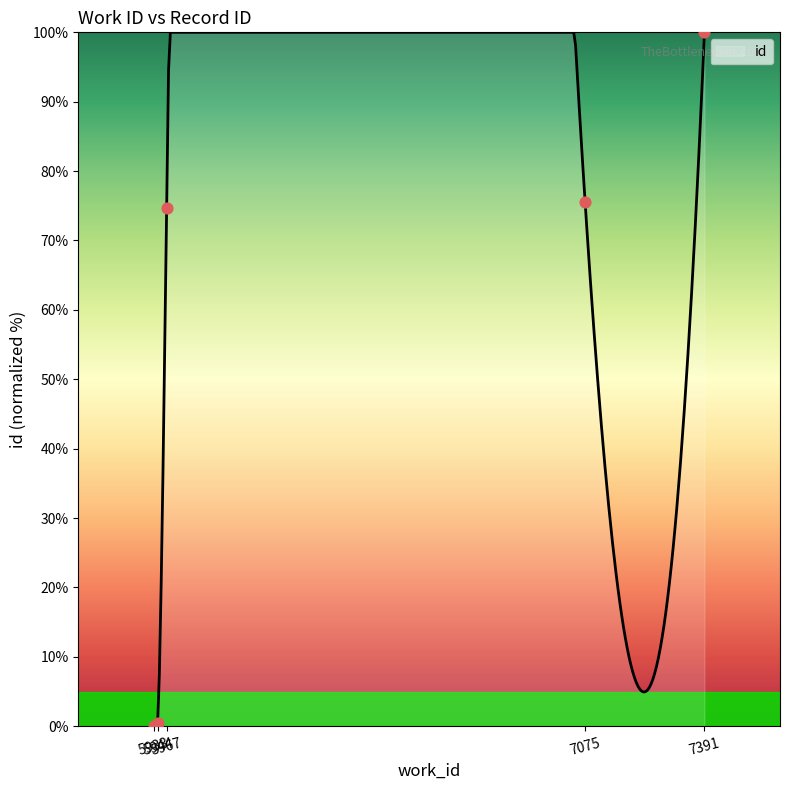

Which has a higher value, 5933 or 5944?

5944